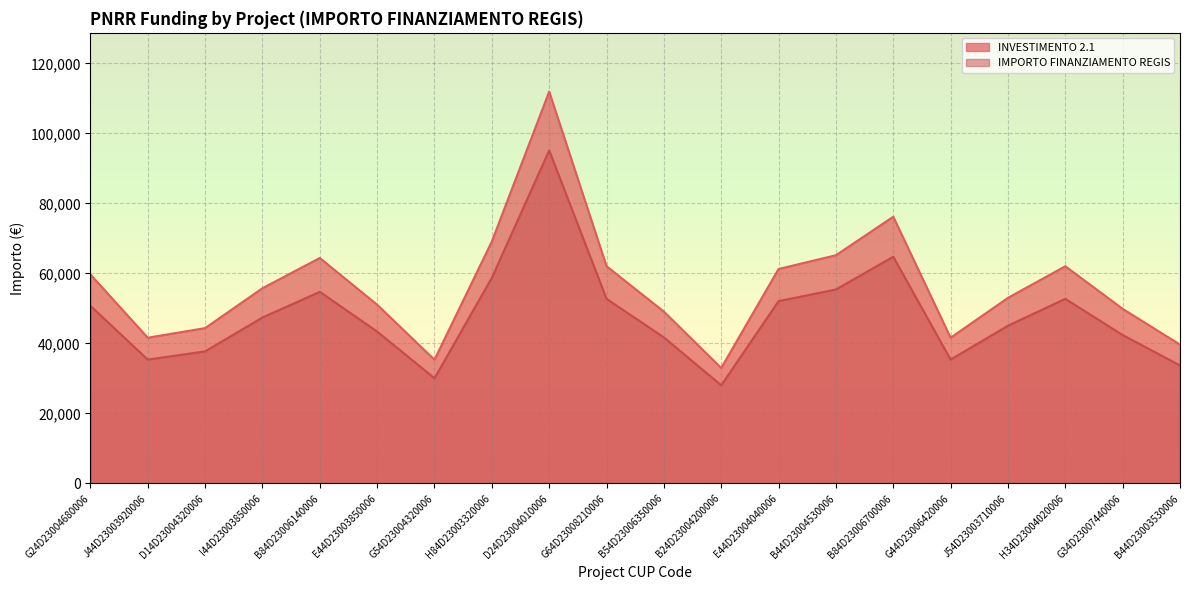

Where is the first local minimum for IMPORTO FINANZIAMENTO REGIS?

J44D23003920006